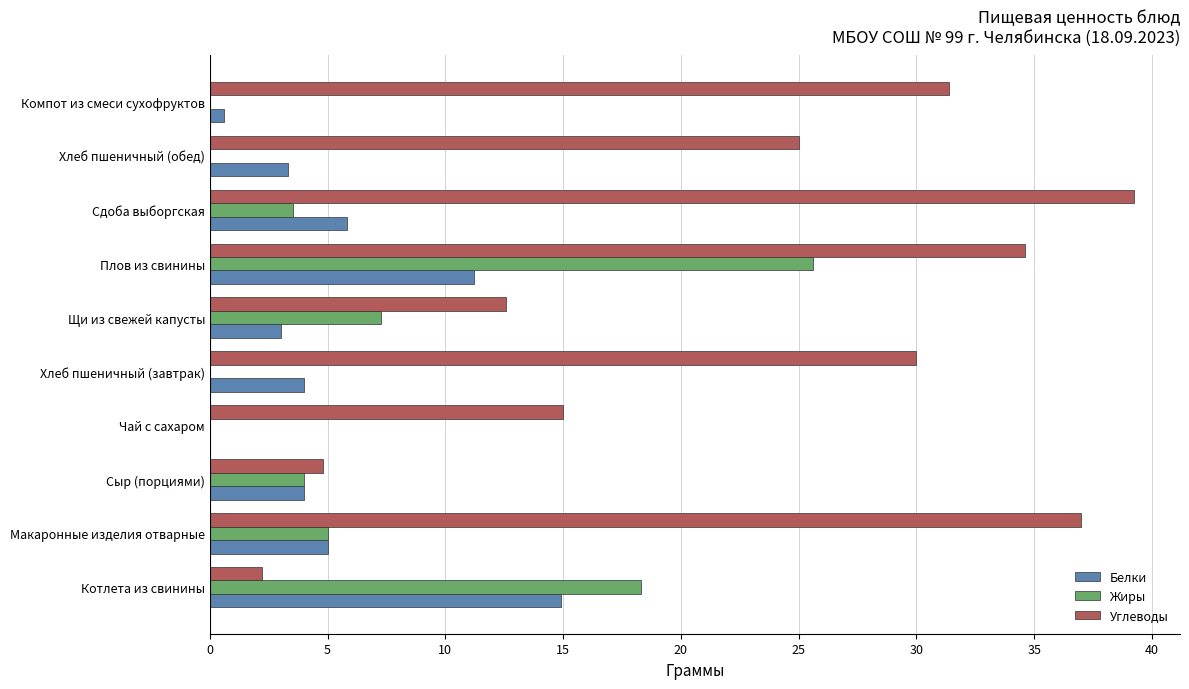

True or false: Белки has a value of 0.9 at Сыр (порциями).

False